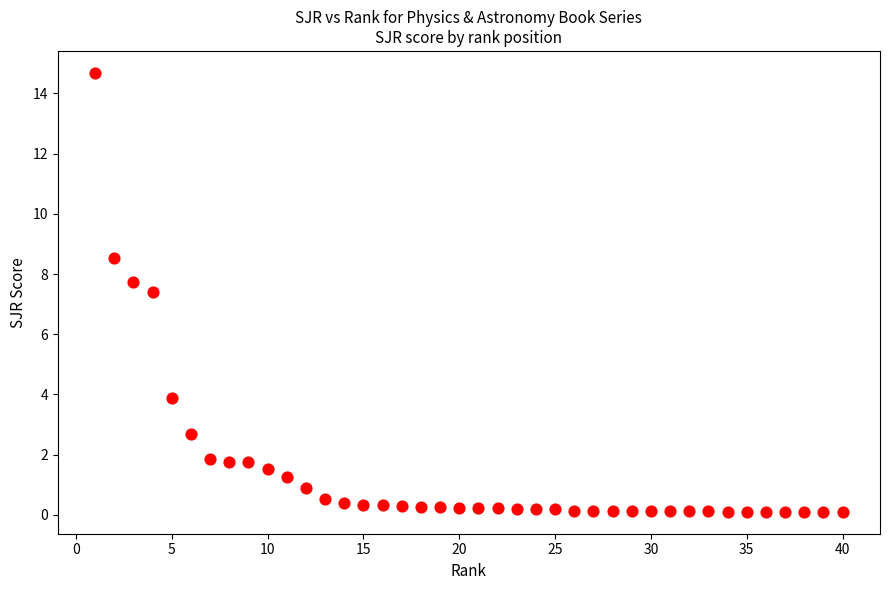

What is the range of X values (max minus min)?

39.0